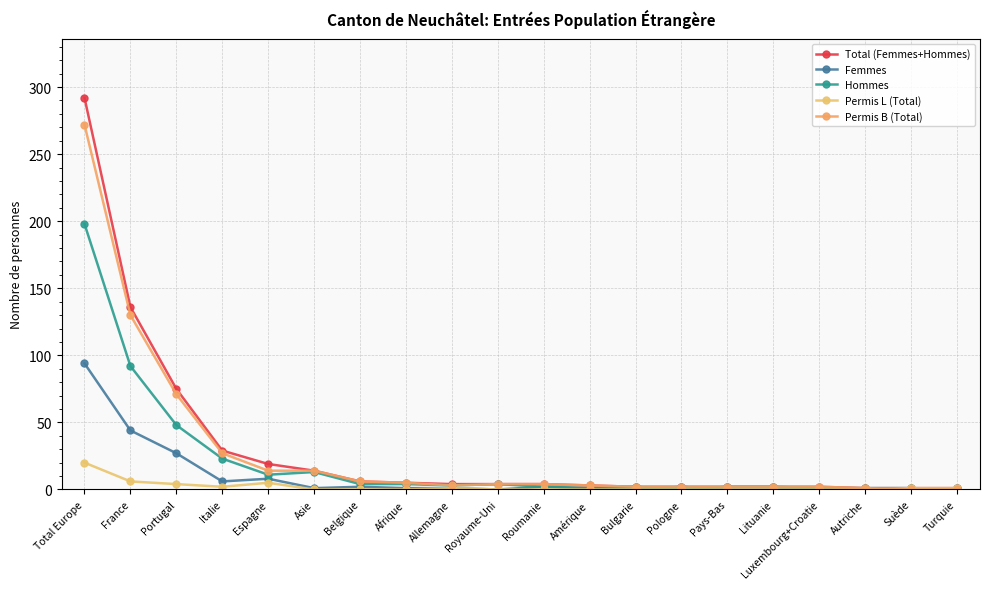

Count the number of categories in the chart.

20